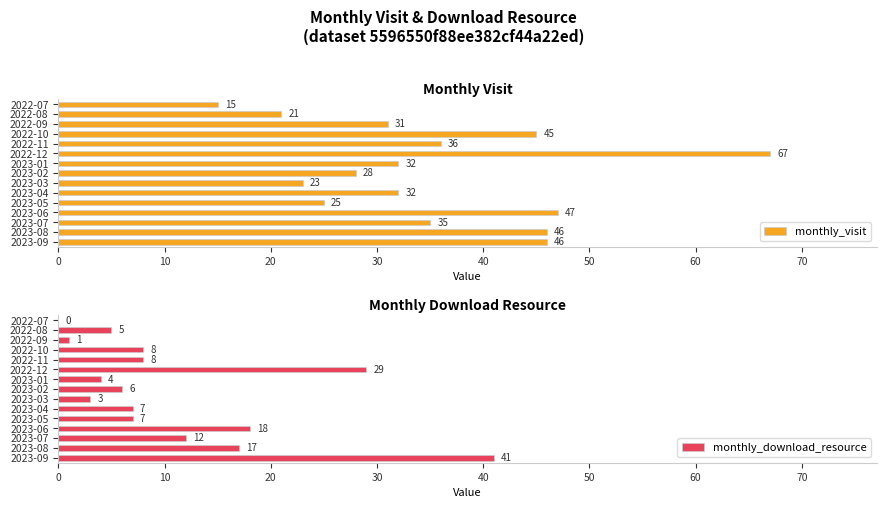

What is the highest value of the monthly_visit series?

67